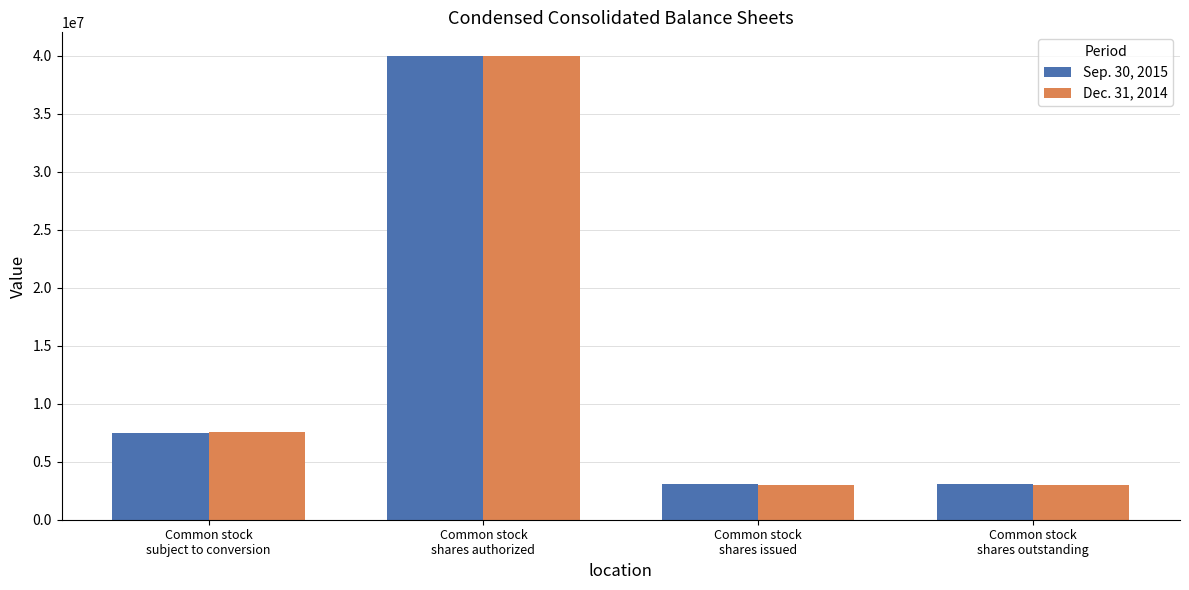

The Dec. 31, 2014 series shows 4900665 at Common stock
shares issued. True or false?

False